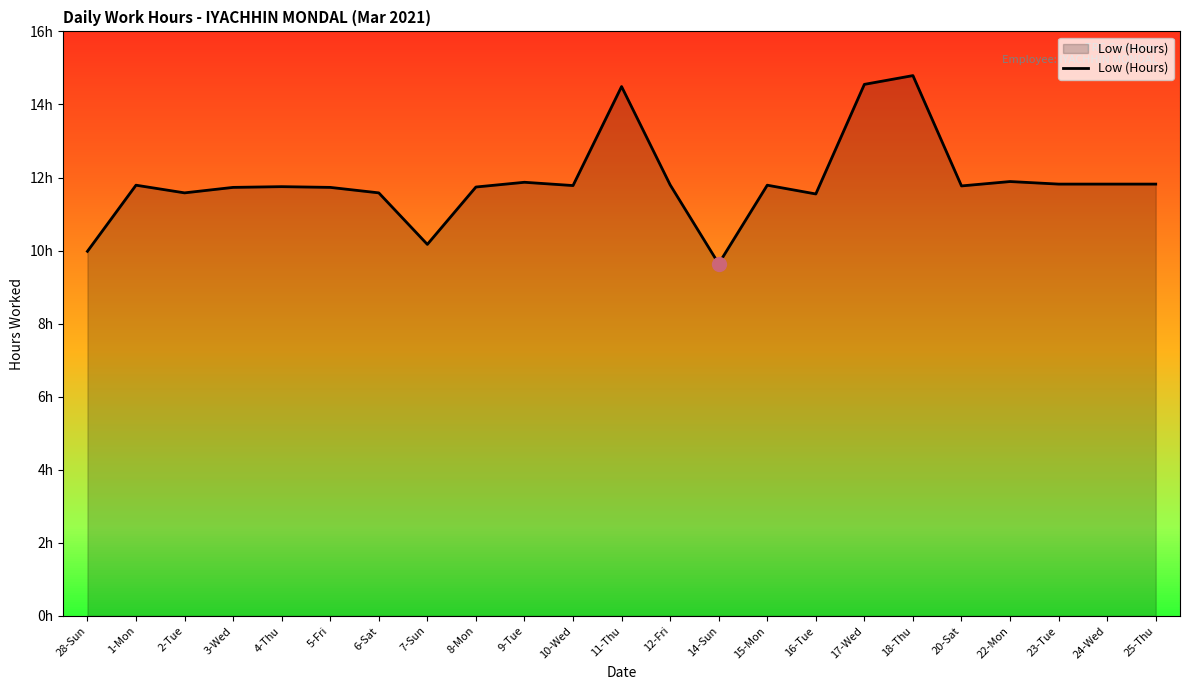

What is the value of the 16th point from the left?

11.6